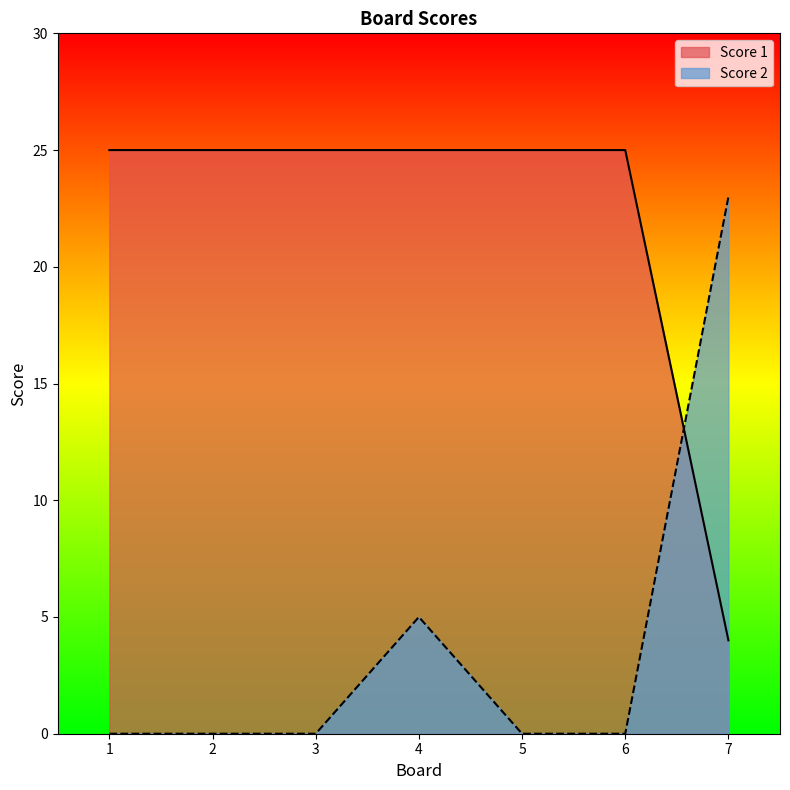

Reading left to right, what are all the values shown in this chart?

Score 1: 1=25	2=25	3=25	4=25	5=25	6=25	7=4
Score 2: 1=0	2=0	3=0	4=5	5=0	6=0	7=23